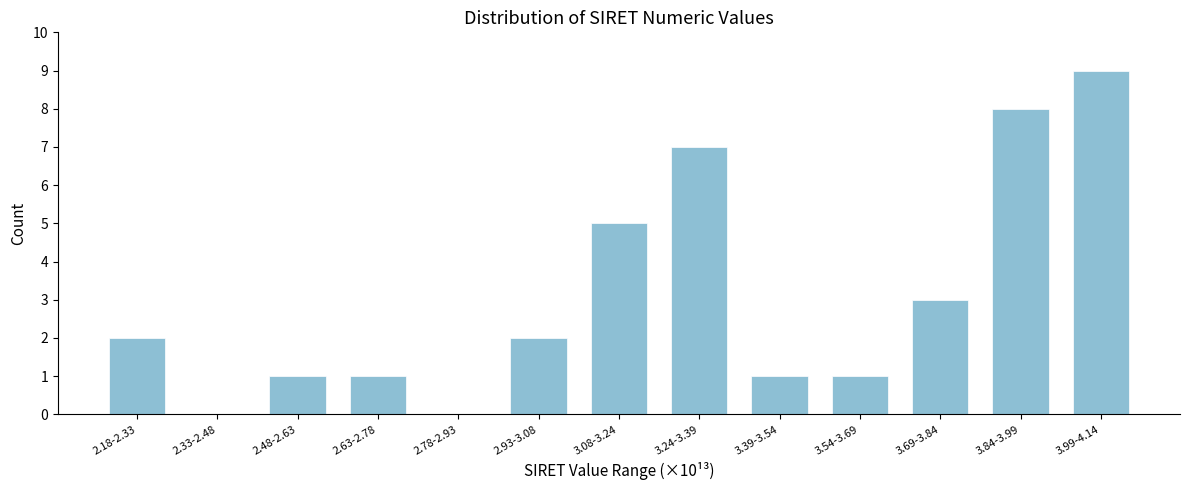

Reading left to right, transcribe all the data shown in this chart.

2.18-2.33=2	2.33-2.48=0	2.48-2.63=1	2.63-2.78=1	2.78-2.93=0	2.93-3.08=2	3.08-3.24=5	3.24-3.39=7	3.39-3.54=1	3.54-3.69=1	3.69-3.84=3	3.84-3.99=8	3.99-4.14=9